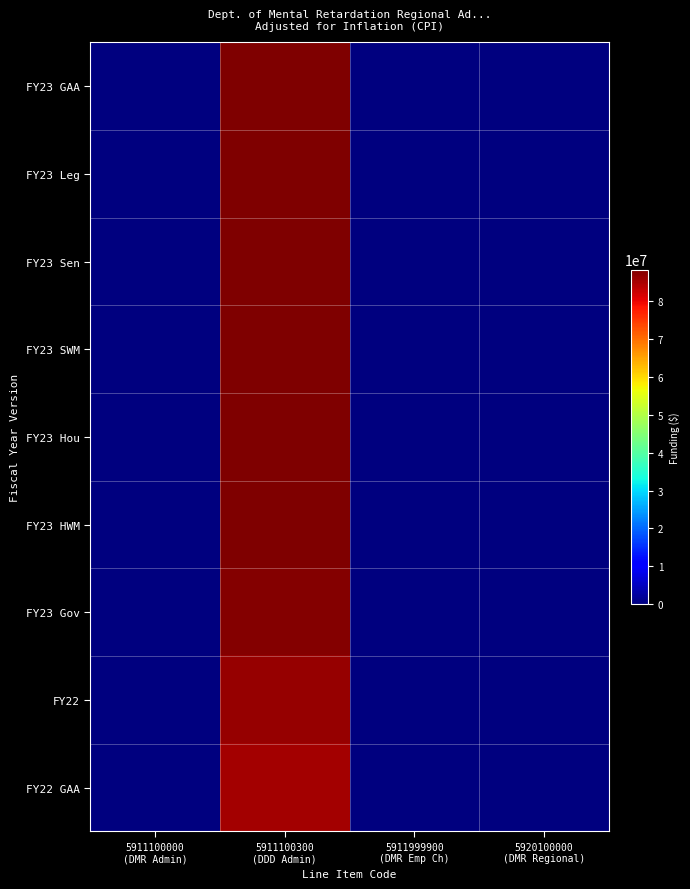

At how many categories does at least one series exceed 42014019?

1